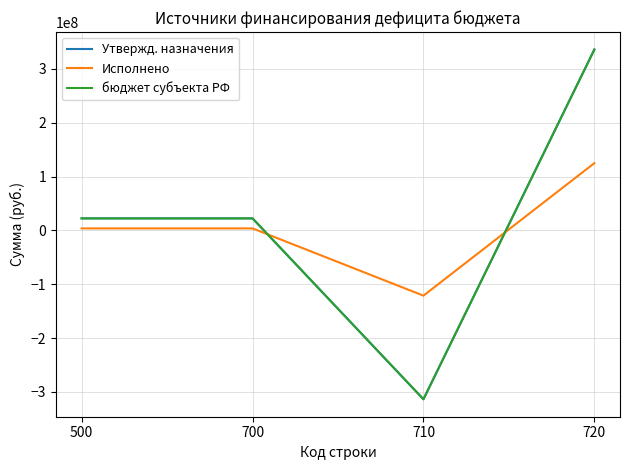

List the series in order of their peak value, lowest first.

Исполнено, Утвержд. назначения, бюджет субъекта РФ